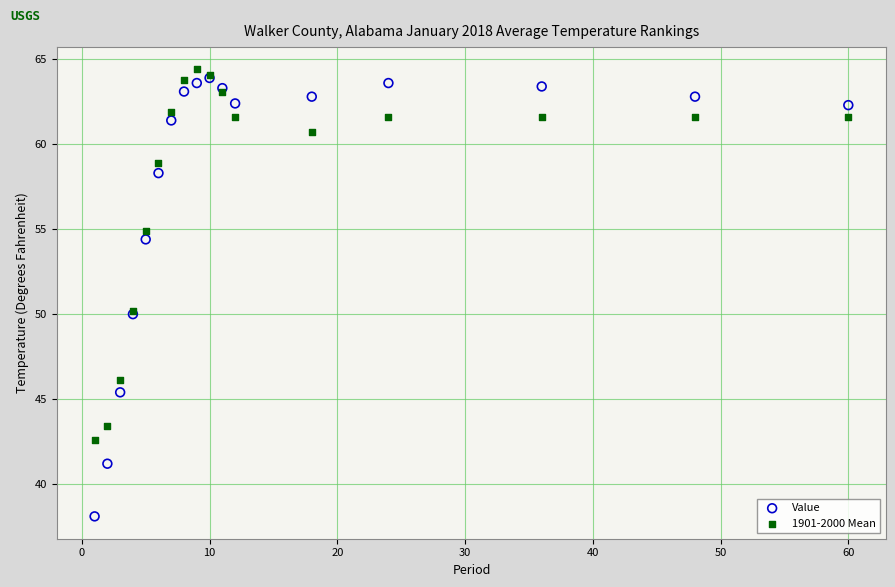

Which series reaches the minimum Y coordinate?

Value